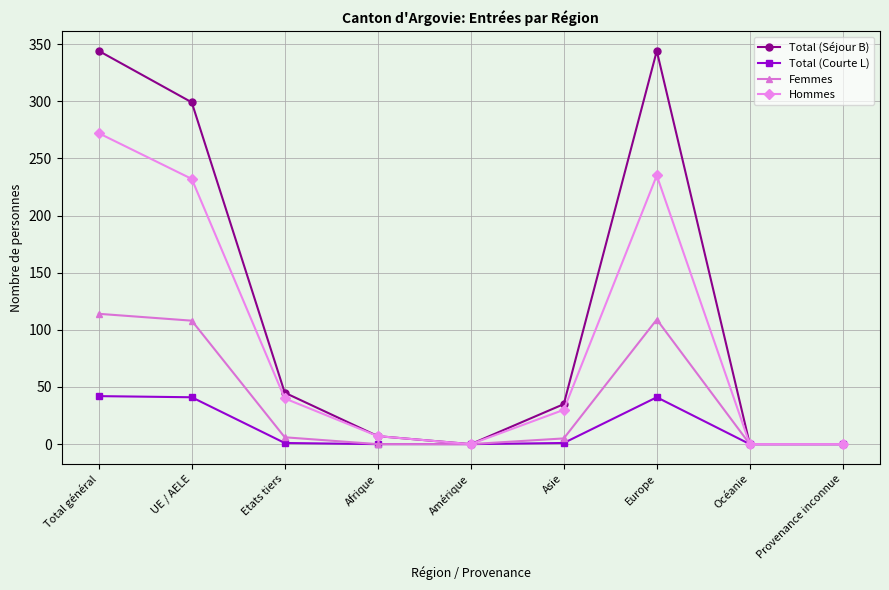

What is the label of the 9th point from the right?

Total général